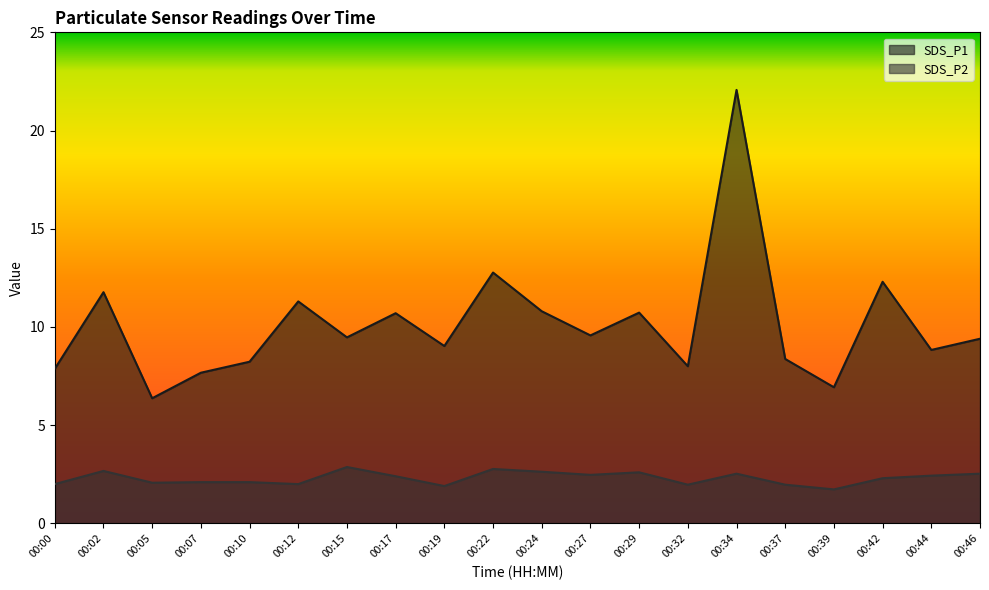

True or false: SDS_P1 and SDS_P2 cross at least once.

False